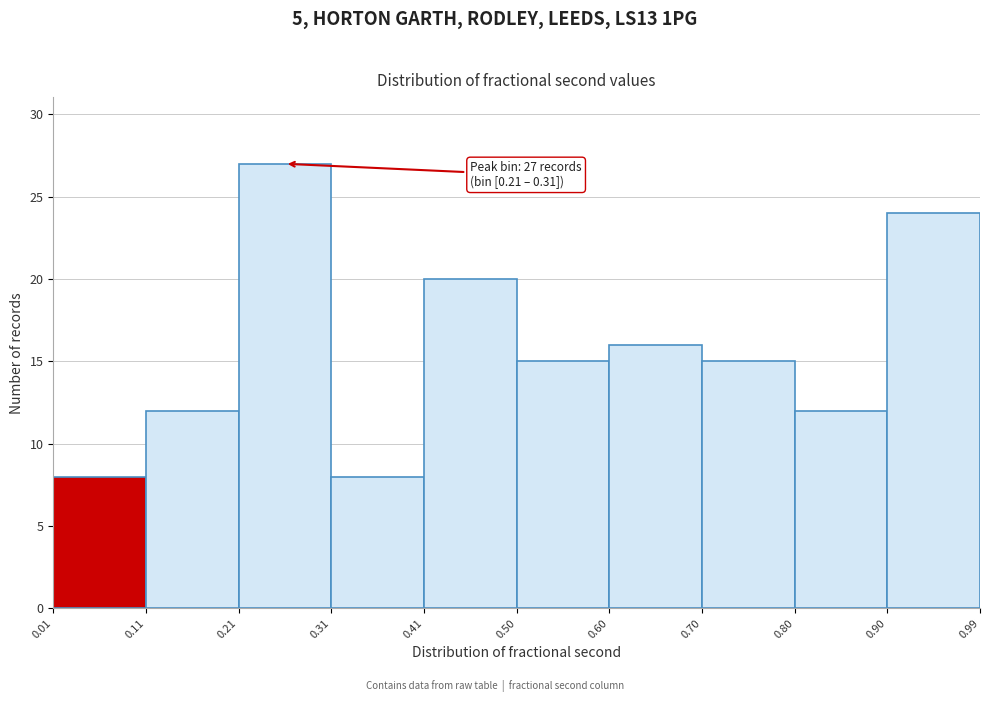

Which range on the x-axis has the tallest bar?

0.21 to 0.31